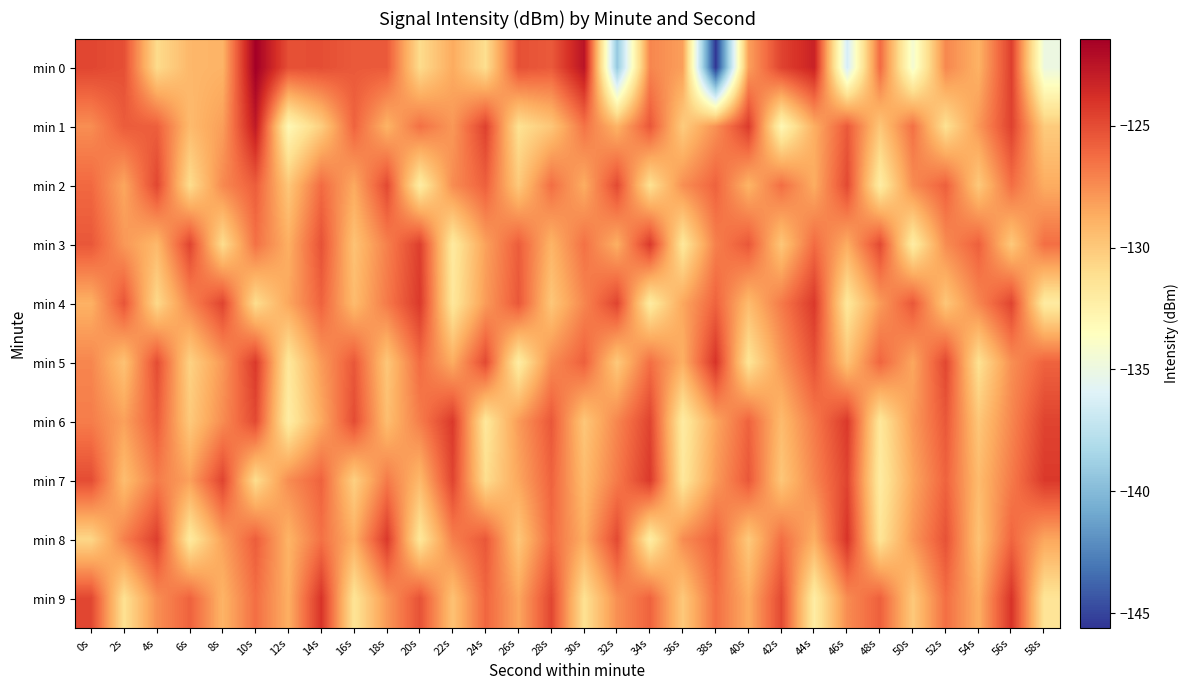

Reading left to right, list all the values displayed in this chart.

min 0: 0s=-124.8	2s=-125.1	4s=-130.9	6s=-129.2	8s=-129.0	10s=-121.4	12s=-125.1	14s=-125.1	16s=-125.5	18s=-125.6	20s=-130.9	22s=-128.6	24s=-131.1	26s=-125.2	28s=-125.6	30s=-122.5	32s=-139.3	34s=-127.2	36s=-128.2	38s=-145.6	40s=-128.2	42s=-124.6	44s=-123.2	46s=-136.4	48s=-126.2	50s=-134.4	52s=-127.3	54s=-128.9	56s=-124.5	58s=-135.0
min 1: 0s=-127.5	2s=-125.6	4s=-125.7	6s=-129.3	8s=-128.1	10s=-122.8	12s=-133.0	14s=-130.2	16s=-125.9	18s=-129.0	20s=-126.4	22s=-127.9	24s=-124.6	26s=-131.2	28s=-129.9	30s=-126.5	32s=-129.0	34s=-125.4	36s=-130.1	38s=-127.7	40s=-124.3	42s=-133.0	44s=-128.8	46s=-125.5	48s=-129.9	50s=-126.4	52s=-131.2	54s=-127.9	56s=-124.6	58s=-130.1
min 2: 0s=-126.1	2s=-128.5	4s=-124.8	6s=-131.0	8s=-127.3	10s=-125.7	12s=-129.9	14s=-126.2	16s=-128.6	18s=-124.9	20s=-132.1	22s=-127.5	24s=-125.8	26s=-130.0	28s=-126.3	30s=-128.7	32s=-124.9	34s=-131.2	36s=-127.6	38s=-125.9	40s=-129.0	42s=-126.3	44s=-128.7	46s=-124.9	48s=-132.1	50s=-127.5	52s=-125.8	54s=-130.0	56s=-126.3	58s=-128.7
min 3: 0s=-125.5	2s=-127.9	4s=-129.2	6s=-124.7	8s=-131.0	10s=-126.5	12s=-128.8	14s=-125.2	16s=-129.7	18s=-127.0	20s=-124.5	22s=-131.9	24s=-128.2	26s=-125.7	28s=-129.0	30s=-126.5	32s=-128.8	34s=-124.2	36s=-131.7	38s=-127.0	40s=-125.5	42s=-129.9	44s=-126.2	46s=-128.7	48s=-124.9	50s=-132.1	52s=-127.5	54s=-125.8	56s=-130.0	58s=-126.3
min 4: 0s=-128.9	2s=-125.3	4s=-130.8	6s=-127.2	8s=-124.7	10s=-131.0	12s=-128.5	14s=-125.9	16s=-129.3	18s=-126.8	20s=-124.2	22s=-131.7	24s=-128.0	26s=-125.5	28s=-129.9	30s=-127.2	32s=-124.7	34s=-132.0	36s=-128.5	38s=-125.9	40s=-129.3	42s=-126.8	44s=-124.2	46s=-131.7	48s=-128.0	50s=-125.5	52s=-129.9	54s=-127.2	56s=-124.7	58s=-132.0
min 5: 0s=-127.2	2s=-129.7	4s=-125.0	6s=-130.5	8s=-127.9	10s=-124.2	12s=-131.7	14s=-128.0	16s=-125.5	18s=-129.9	20s=-126.2	22s=-128.7	24s=-124.9	26s=-132.1	28s=-127.5	30s=-125.8	32s=-130.0	34s=-126.3	36s=-128.8	38s=-124.0	40s=-131.5	42s=-127.9	44s=-125.2	46s=-129.7	48s=-126.0	50s=-128.5	52s=-124.8	54s=-131.2	56s=-127.6	58s=-125.9
min 6: 0s=-126.9	2s=-128.2	4s=-125.7	6s=-130.0	8s=-127.5	10s=-124.9	12s=-132.1	14s=-128.6	16s=-125.0	18s=-129.5	20s=-126.9	22s=-124.2	24s=-131.7	26s=-128.0	28s=-125.5	30s=-129.9	32s=-127.2	34s=-124.7	36s=-132.0	38s=-128.5	40s=-125.9	42s=-129.3	44s=-126.8	46s=-124.2	48s=-131.7	50s=-128.0	52s=-125.5	54s=-129.9	56s=-127.2	58s=-124.7
min 7: 0s=-125.0	2s=-129.5	4s=-126.9	6s=-128.2	8s=-124.7	10s=-131.0	12s=-127.5	14s=-125.9	16s=-130.3	18s=-126.8	20s=-129.2	22s=-124.7	24s=-131.0	26s=-128.5	28s=-125.9	30s=-129.3	32s=-126.8	34s=-124.2	36s=-131.7	38s=-128.0	40s=-125.5	42s=-129.9	44s=-127.2	46s=-124.7	48s=-132.0	50s=-128.5	52s=-125.9	54s=-129.3	56s=-126.8	58s=-124.2
min 8: 0s=-130.7	2s=-127.0	4s=-124.5	6s=-131.9	8s=-128.2	10s=-125.7	12s=-129.0	14s=-126.5	16s=-128.8	18s=-124.2	20s=-131.7	22s=-127.0	24s=-125.5	26s=-129.9	28s=-126.2	30s=-128.7	32s=-124.9	34s=-132.1	36s=-127.5	38s=-125.8	40s=-130.0	42s=-126.3	44s=-128.8	46s=-124.0	48s=-131.5	50s=-127.9	52s=-125.2	54s=-129.7	56s=-126.0	58s=-128.5
min 9: 0s=-124.8	2s=-131.2	4s=-127.6	6s=-125.9	8s=-129.0	10s=-126.3	12s=-128.8	14s=-124.0	16s=-131.5	18s=-127.9	20s=-125.2	22s=-129.7	24s=-126.0	26s=-128.5	28s=-124.8	30s=-131.2	32s=-127.6	34s=-125.9	36s=-130.0	38s=-126.3	40s=-128.7	42s=-124.9	44s=-132.1	46s=-127.5	48s=-125.8	50s=-130.0	52s=-126.3	54s=-128.8	56s=-124.0	58s=-131.5